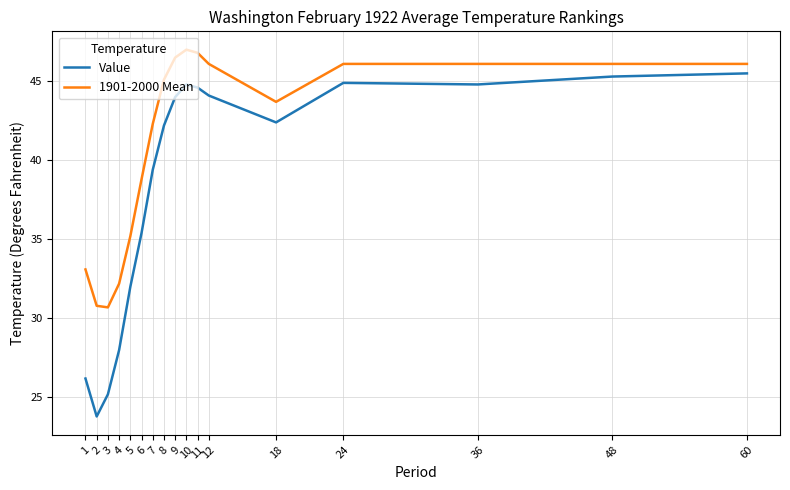

What is the difference between the highest and lowest values at 24?

1.2